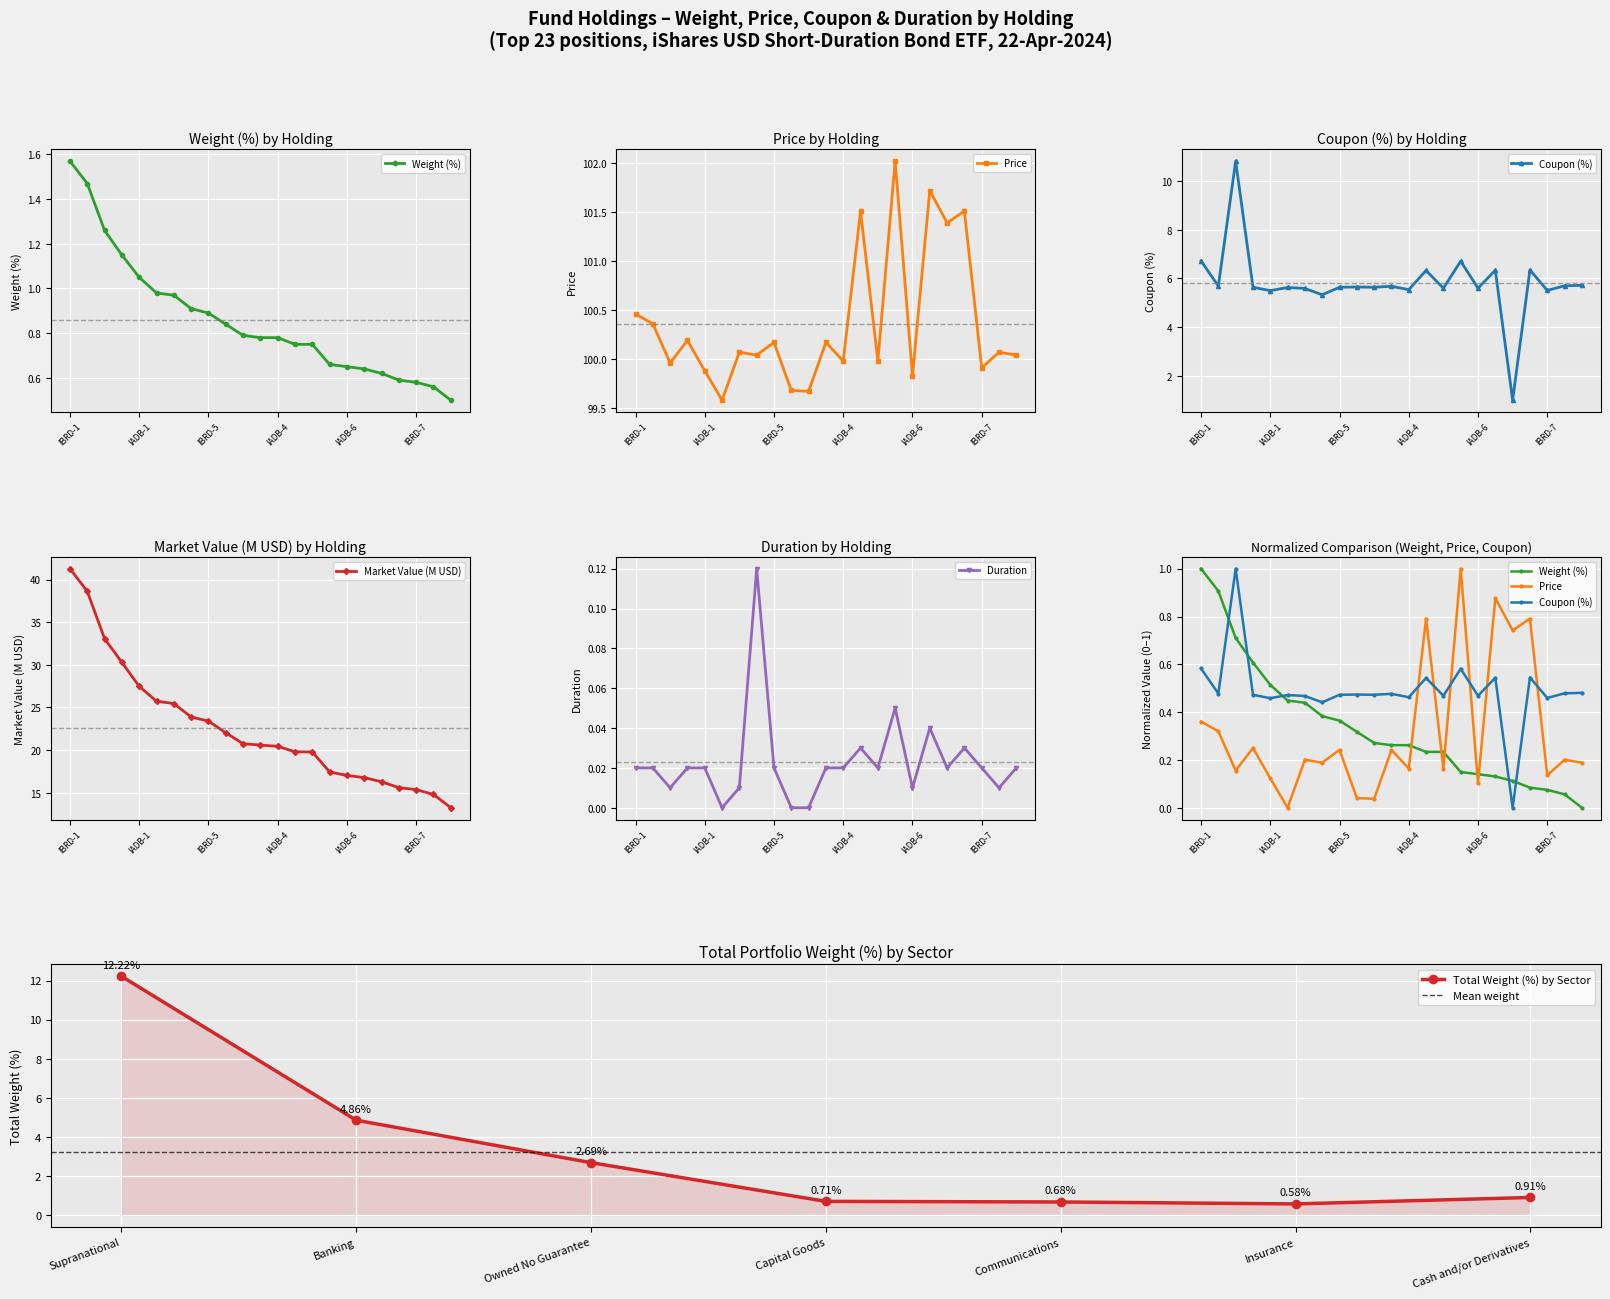

True or false: Weight (%) and Duration intersect in this chart.

False